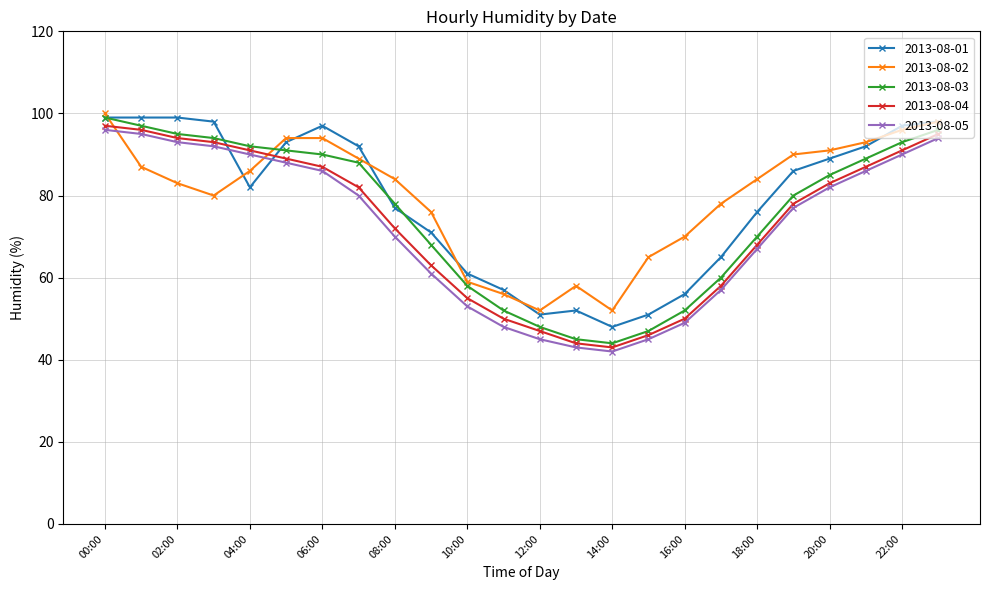

Count the number of categories in the chart.

24